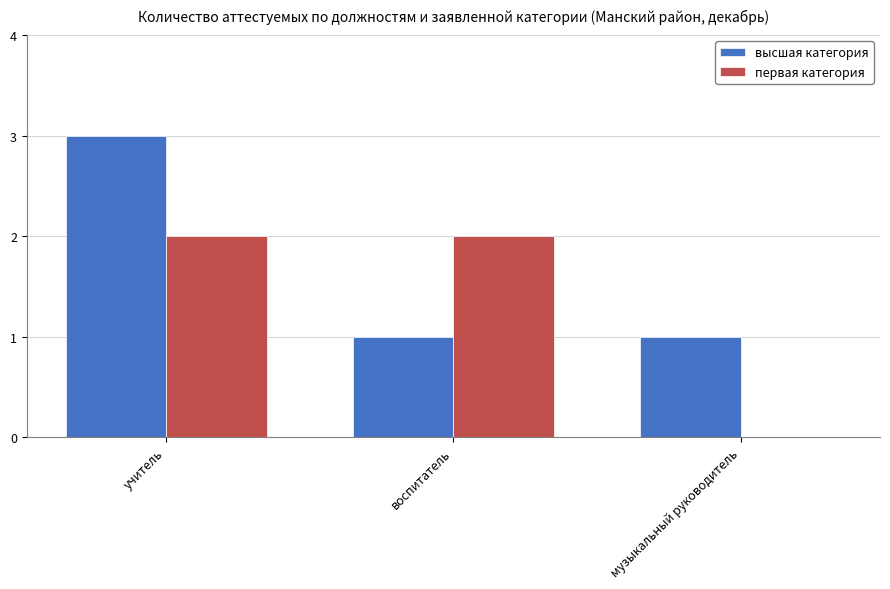

Reading left to right, extract all data points from this chart.

высшая категория: учитель=3	воспитатель=1	музыкальный руководитель=1
первая категория: учитель=2	воспитатель=2	музыкальный руководитель=0